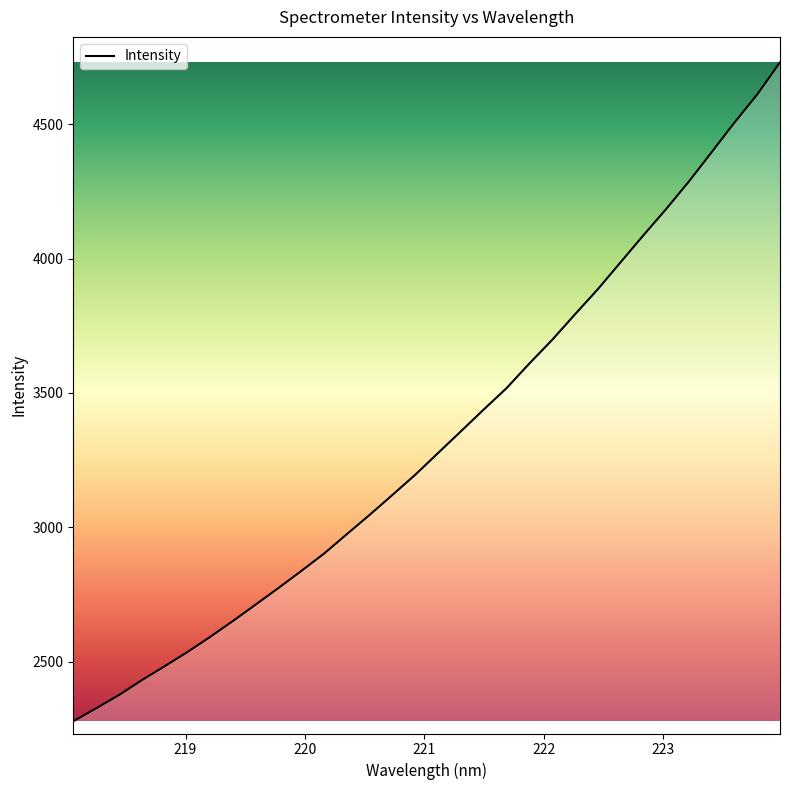

Count the number of categories in the chart.

32